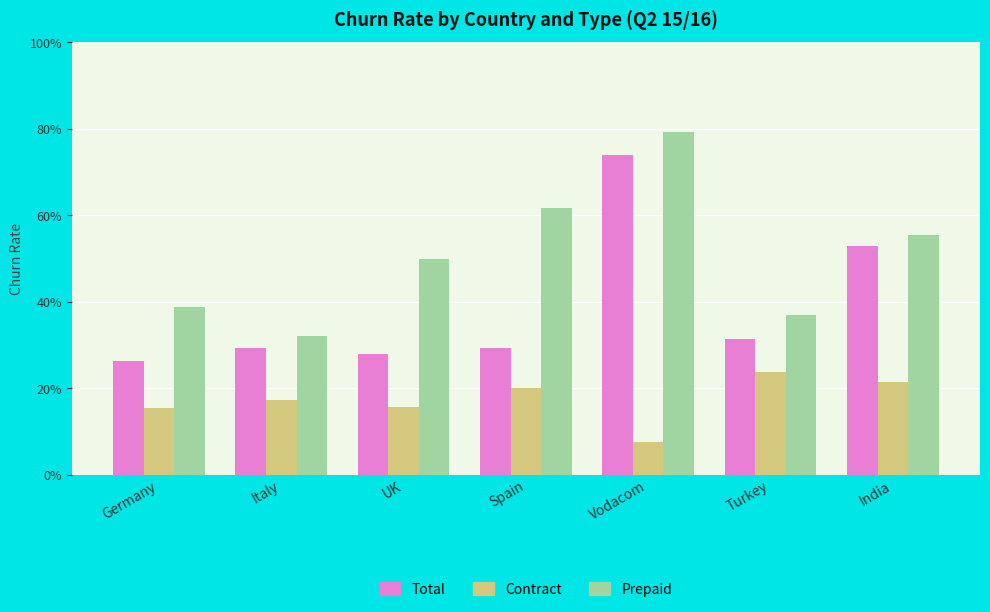

Does the chart contain any negative values?

No